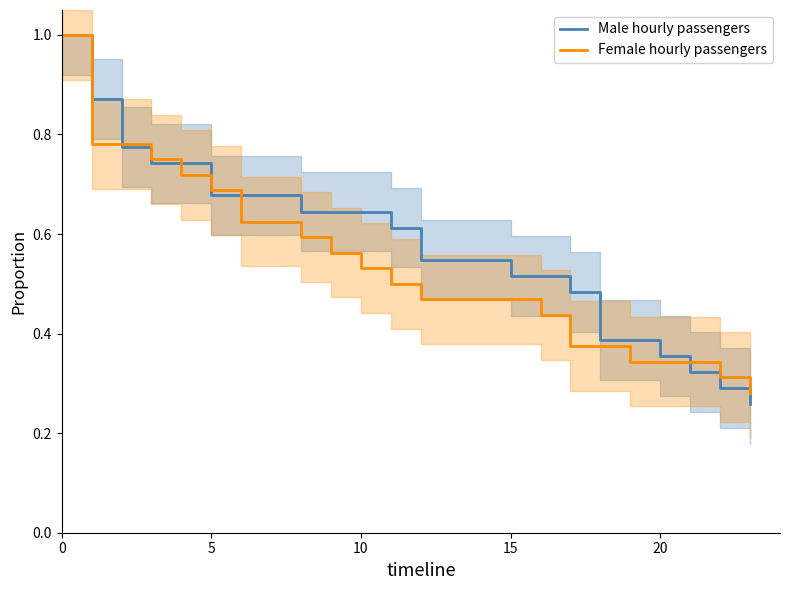

Reading left to right, list all the values displayed in this chart.

Male hourly passengers: 1.0	0.9	0.8	0.7	0.7	0.7	0.7	0.7	0.6	0.6	0.6	0.6	0.5	0.5	0.5	0.5	0.5	0.5	0.4	0.4	0.4	0.3	0.3	0.3
Female hourly passengers: 1.0	0.8	0.8	0.8	0.7	0.7	0.6	0.6	0.6	0.6	0.5	0.5	0.5	0.5	0.5	0.5	0.4	0.4	0.4	0.3	0.3	0.3	0.3	0.3